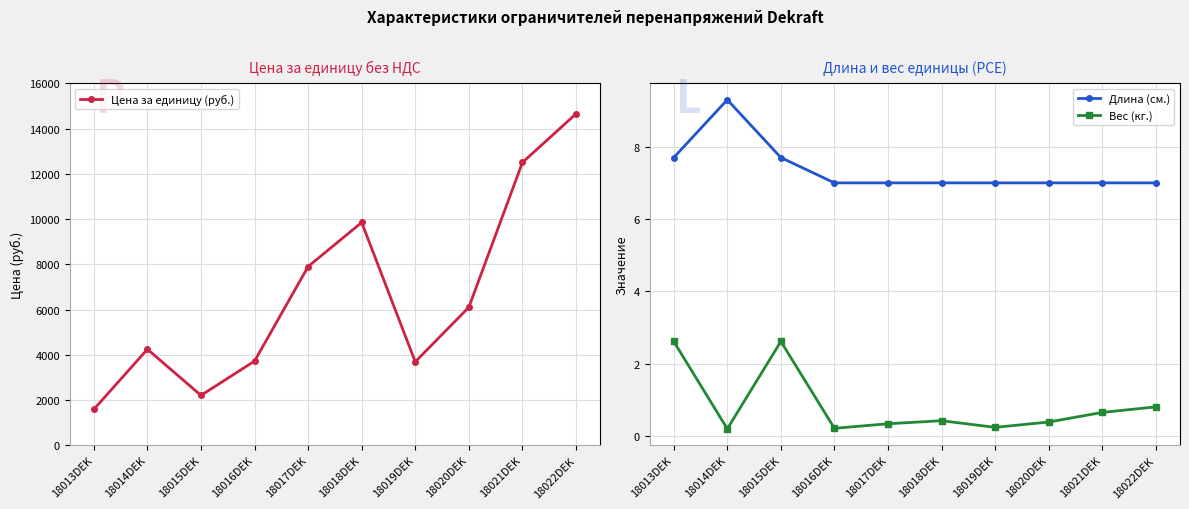

What is the spread (max minus min) of values at 18013DEK?

1582.4